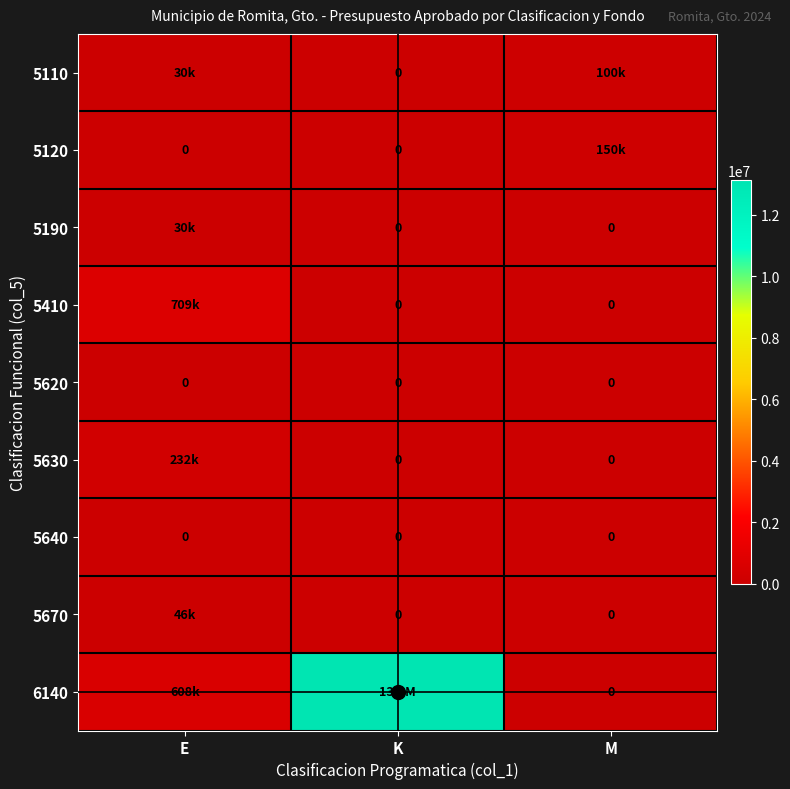

At how many categories does at least one series exceed 2534535?

1